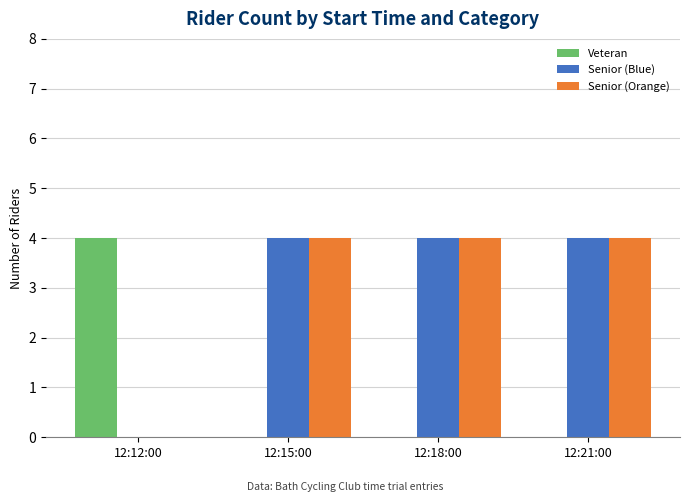

How many positive values does the Senior (Blue) series have?

3